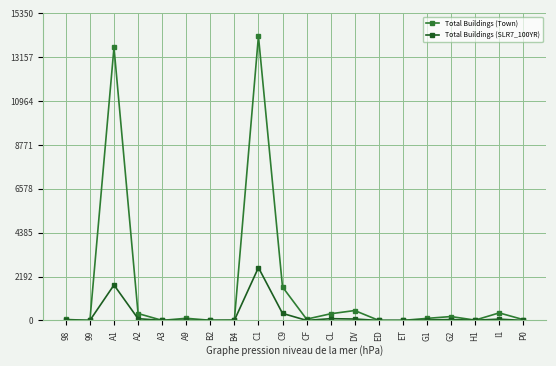

At which category does Total Buildings (Town) reach its first local peak?

A1